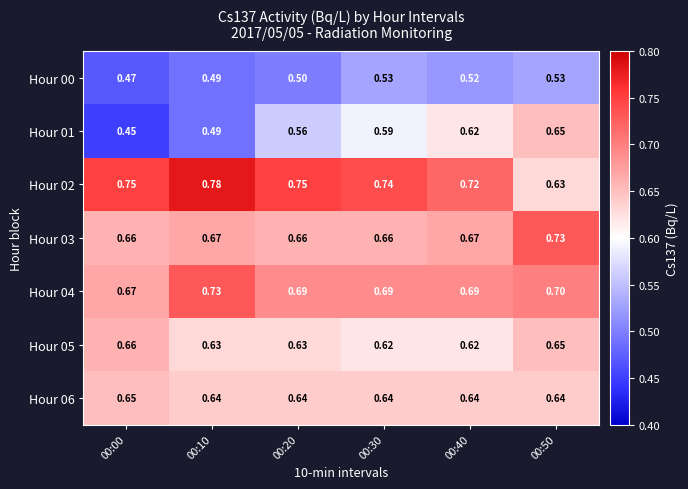

Is the value of Hour 01 at 00:10 greater than the value of Hour 04 at 00:00?

No